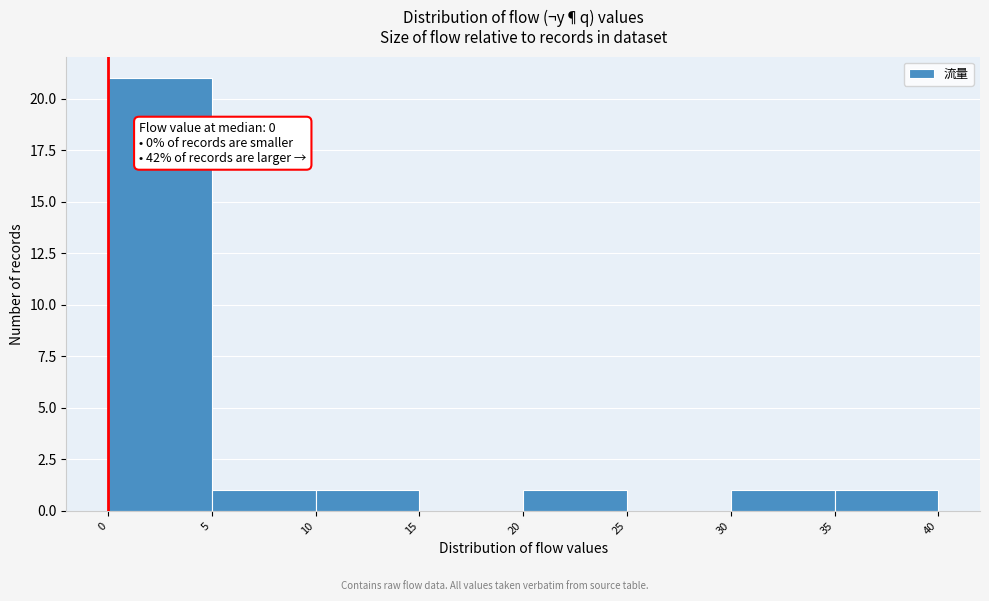

Over which range of the x-axis is the bar tallest?

0 to 5